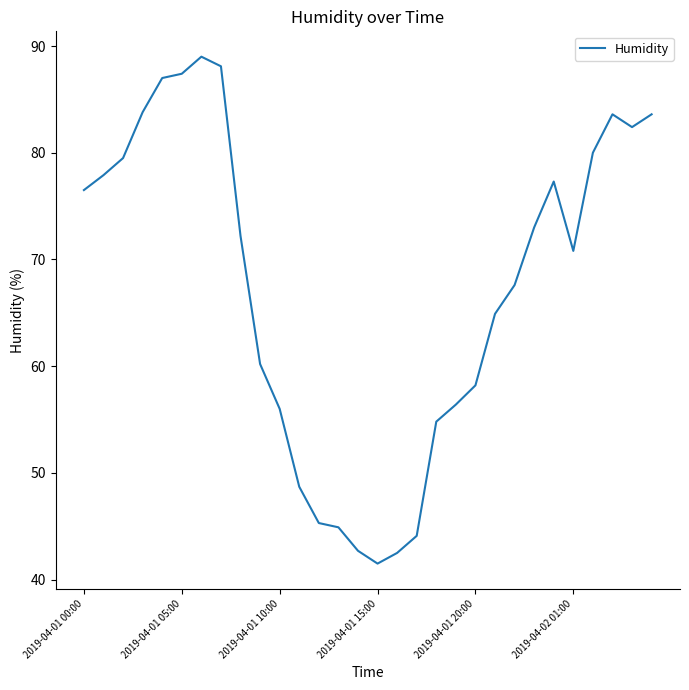

What is the difference between the maximum and minimum values?

47.5